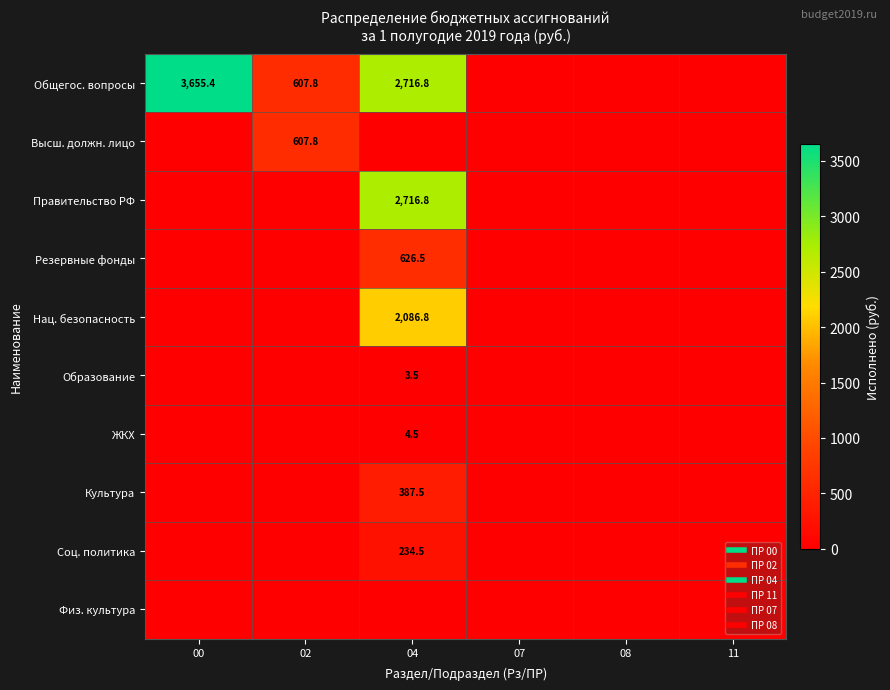

Which series has the largest range (max minus min)?

Общегос. вопросы